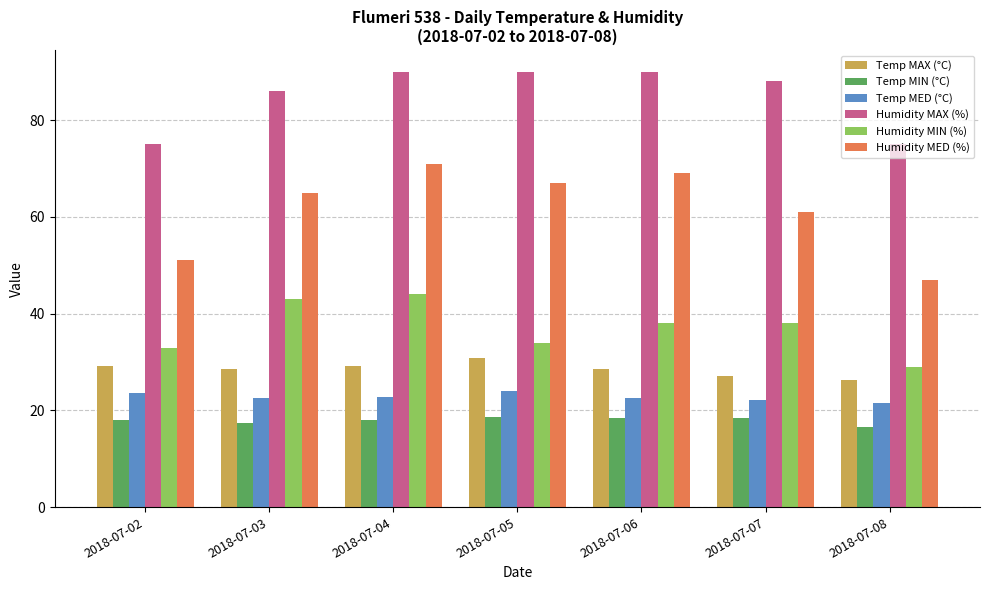

True or false: Humidity MAX (%) has a value of 141.5 at 2018-07-03.

False